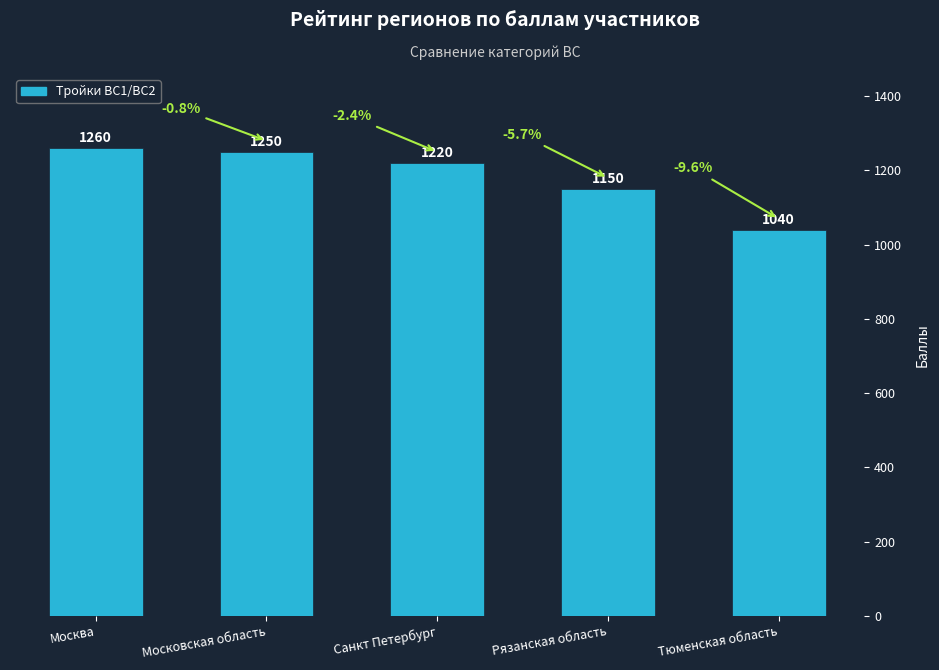

The chart shows a value of 479 at Санкт Петербург. True or false?

False